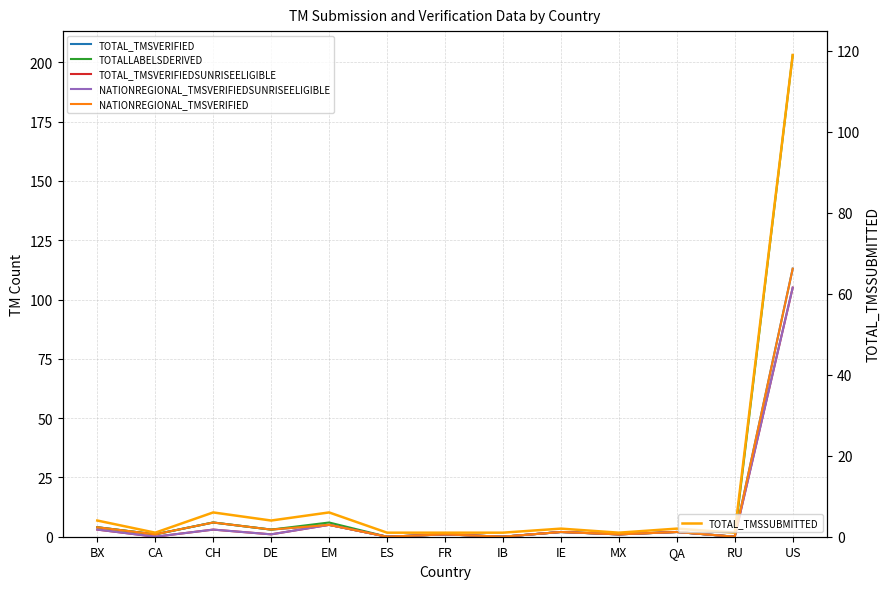

Which series has the largest total across all categories?

TOTALLABELSDERIVED